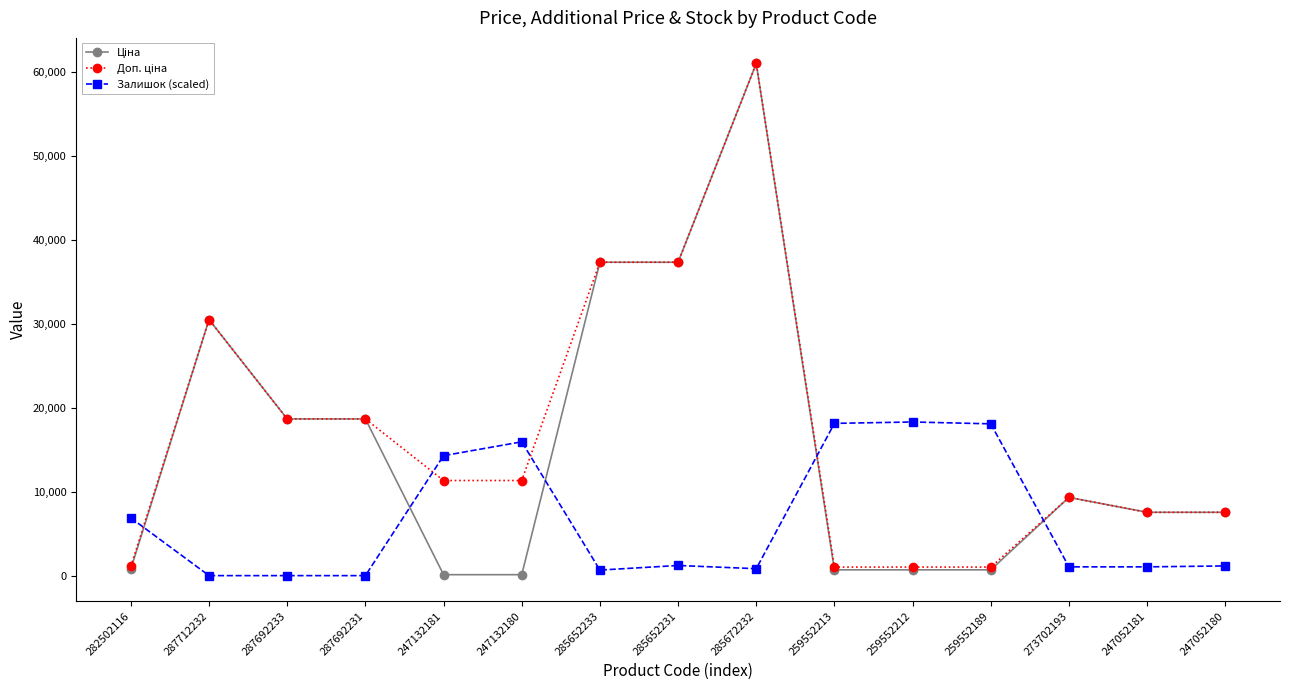

The Залишок (scaled) series shows 0.0 at 287692233. True or false?

True